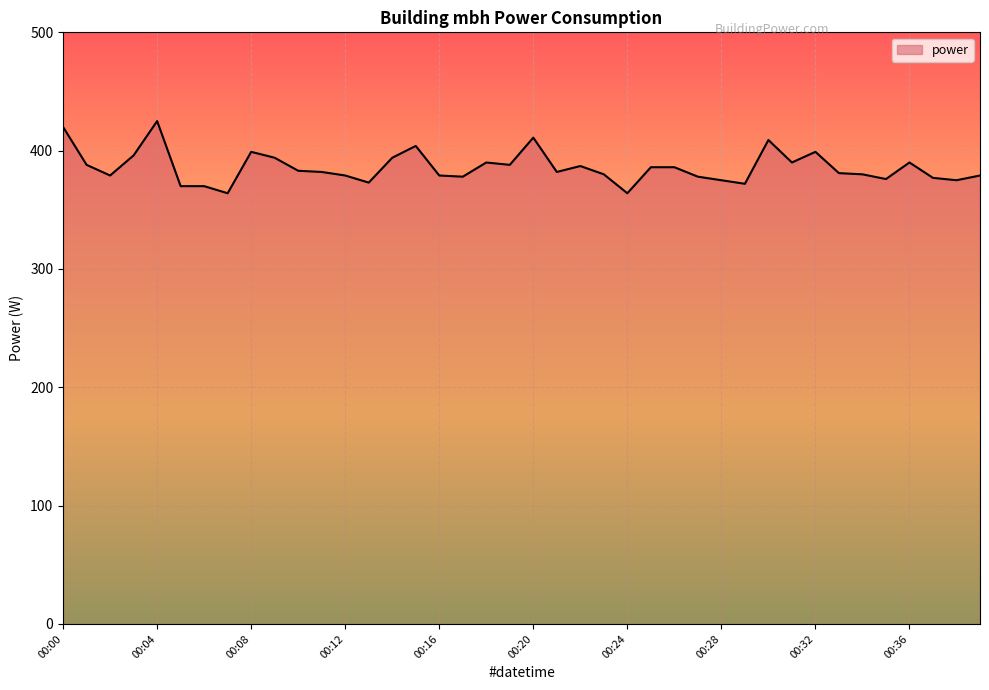

What is the greatest value displayed?

425